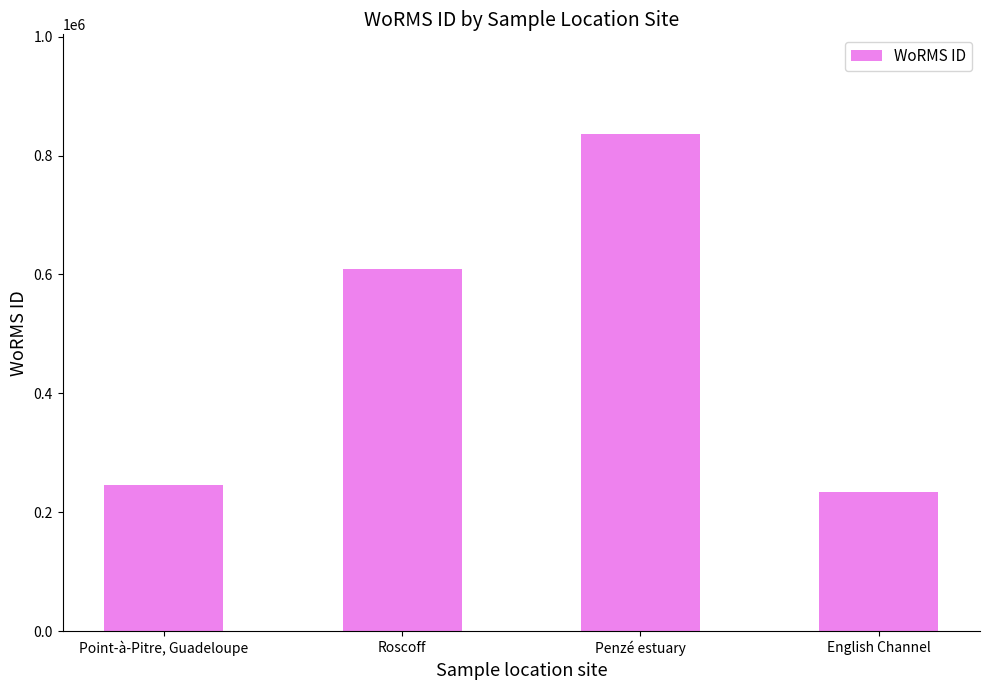

Between English Channel and Roscoff, which is larger?

Roscoff